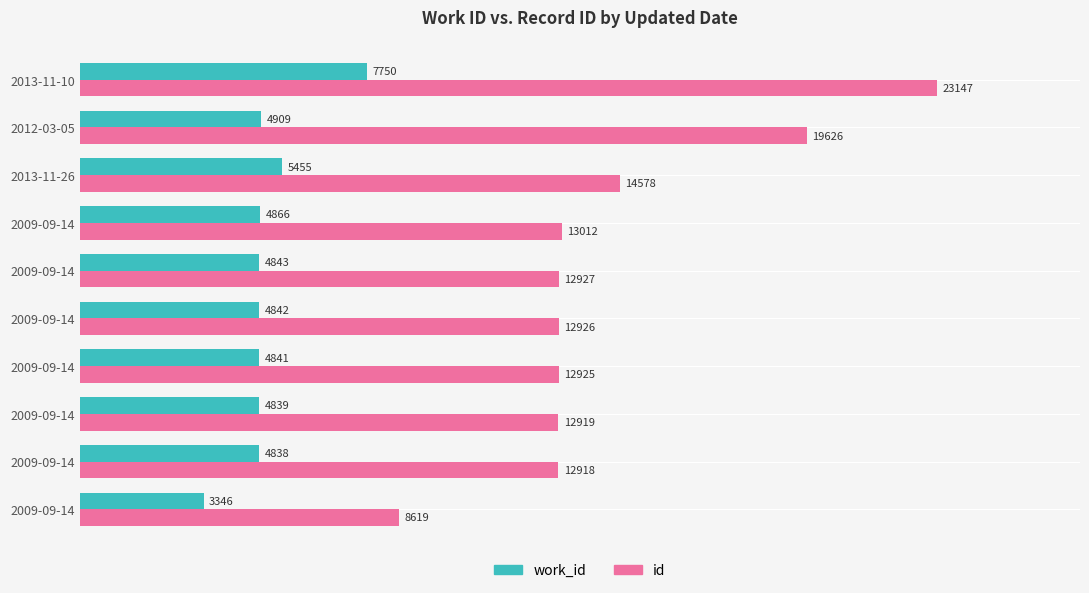

Which series has the widest spread of values?

id